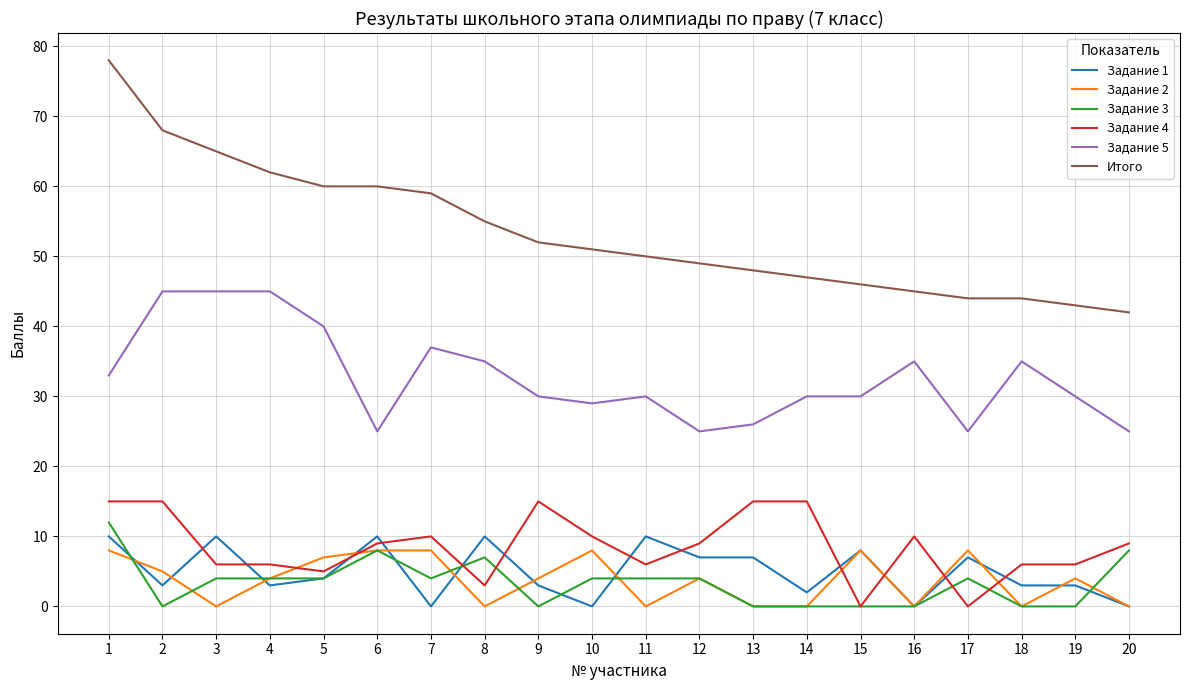

True or false: Задание 1 has a value of 6 at 10.

False